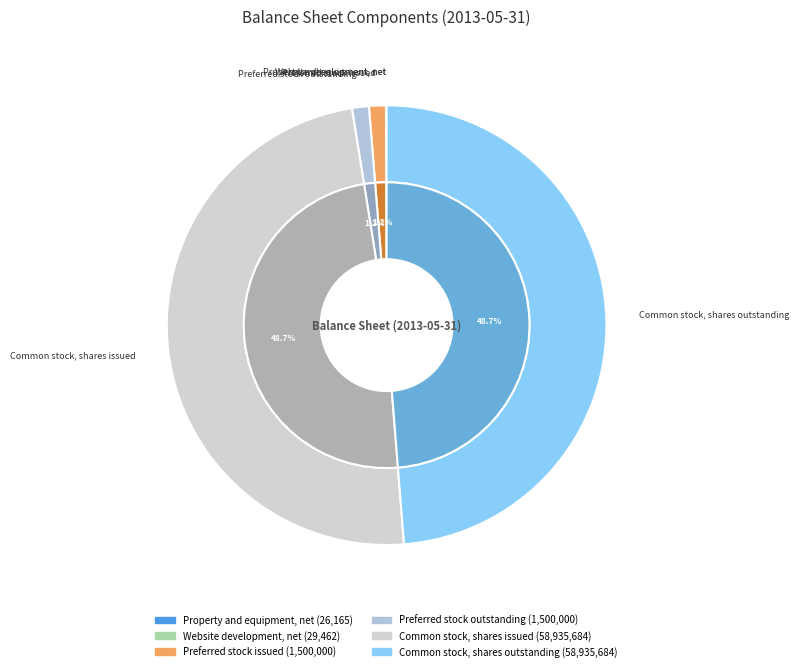

Which slice is the smallest?

Property and equipment, net